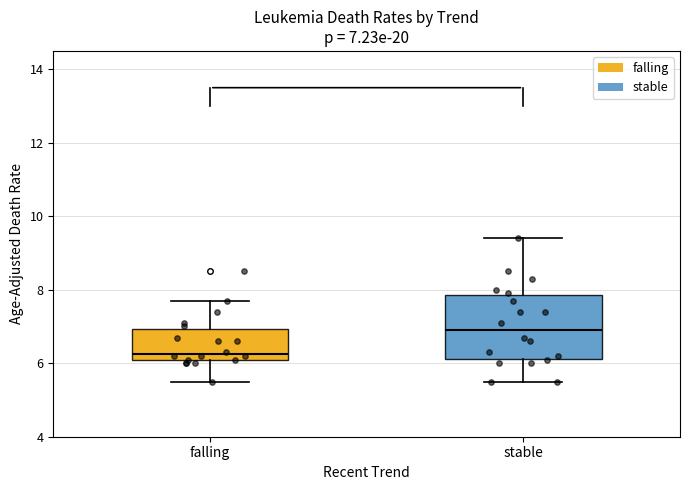

Which box's median line is the highest?

stable